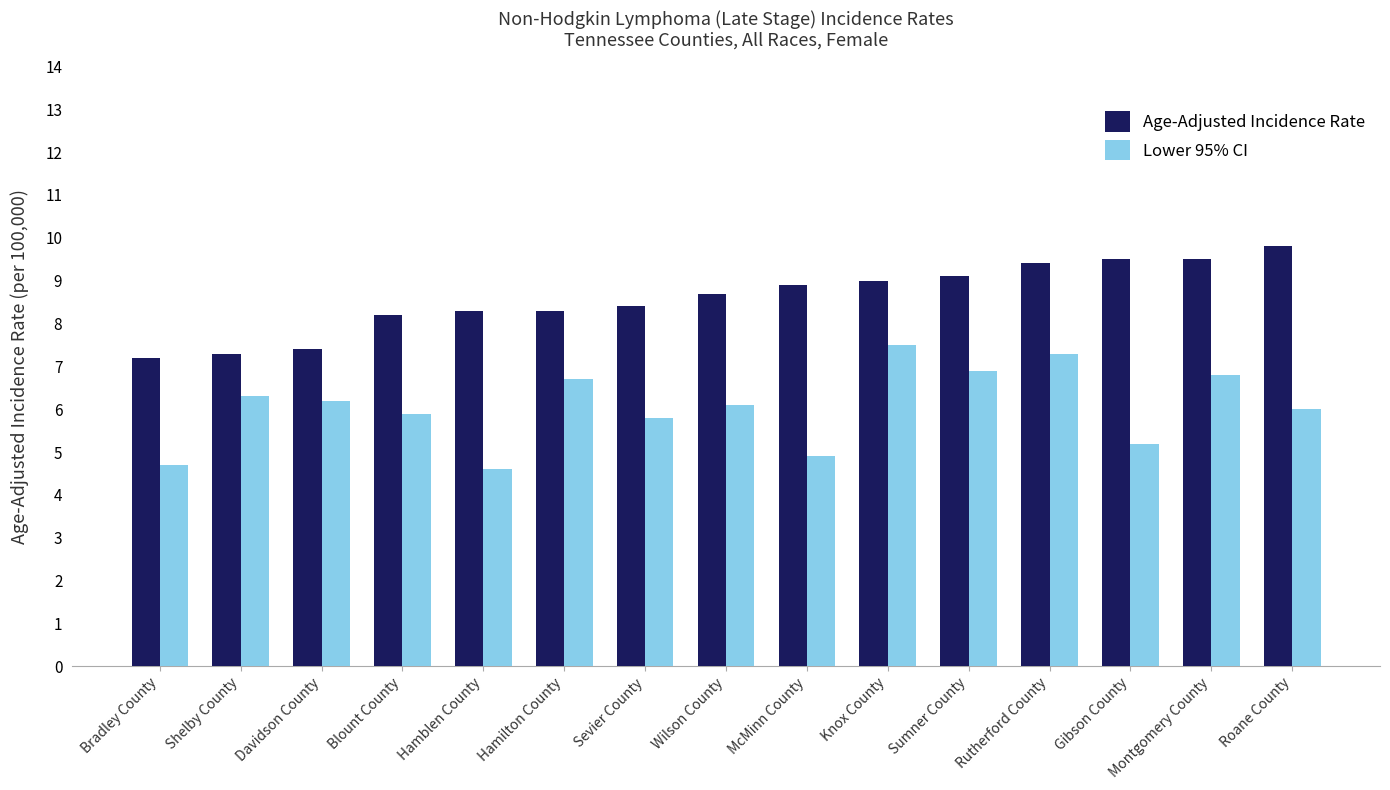

Reading right to left, what are all the values shown in this chart?

Age-Adjusted Incidence Rate: Roane County=9.8	Montgomery County=9.5	Gibson County=9.5	Rutherford County=9.4	Sumner County=9.1	Knox County=9.0	McMinn County=8.9	Wilson County=8.7	Sevier County=8.4	Hamilton County=8.3	Hamblen County=8.3	Blount County=8.2	Davidson County=7.4	Shelby County=7.3	Bradley County=7.2
Lower 95% CI: Roane County=6.0	Montgomery County=6.8	Gibson County=5.2	Rutherford County=7.3	Sumner County=6.9	Knox County=7.5	McMinn County=4.9	Wilson County=6.1	Sevier County=5.8	Hamilton County=6.7	Hamblen County=4.6	Blount County=5.9	Davidson County=6.2	Shelby County=6.3	Bradley County=4.7